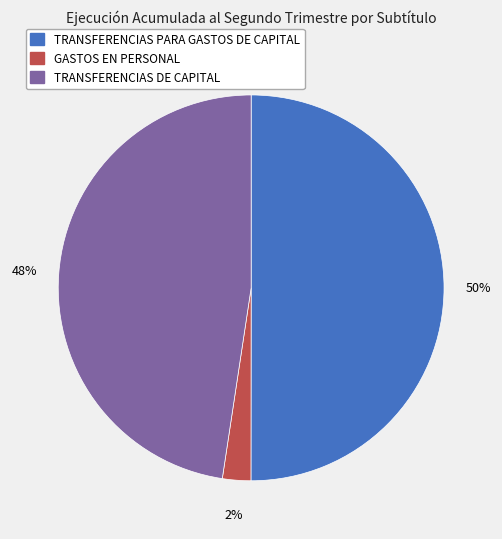

To the nearest percent, what is the average slice percentage?

33%